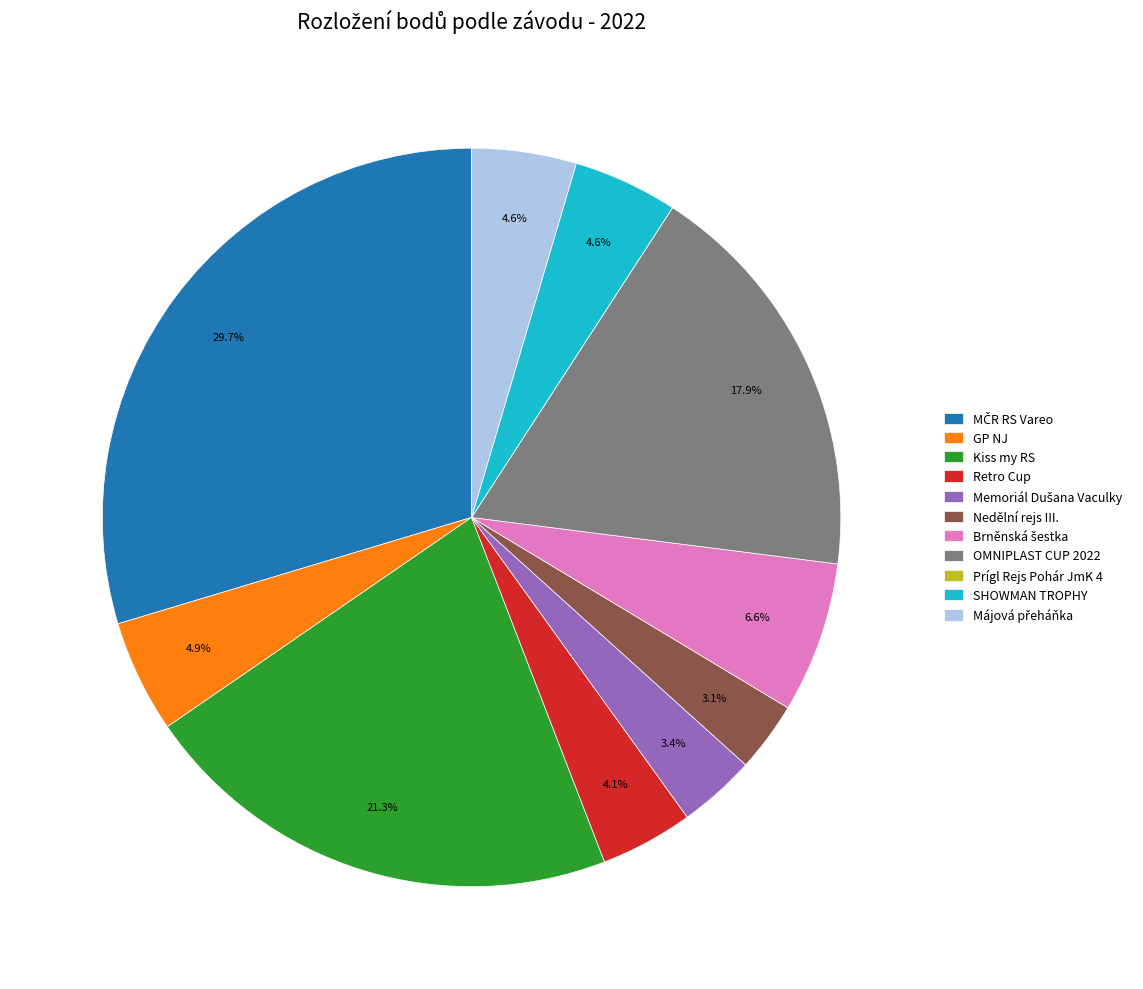

What percentage is NOT represented by GP NJ?

95.1%